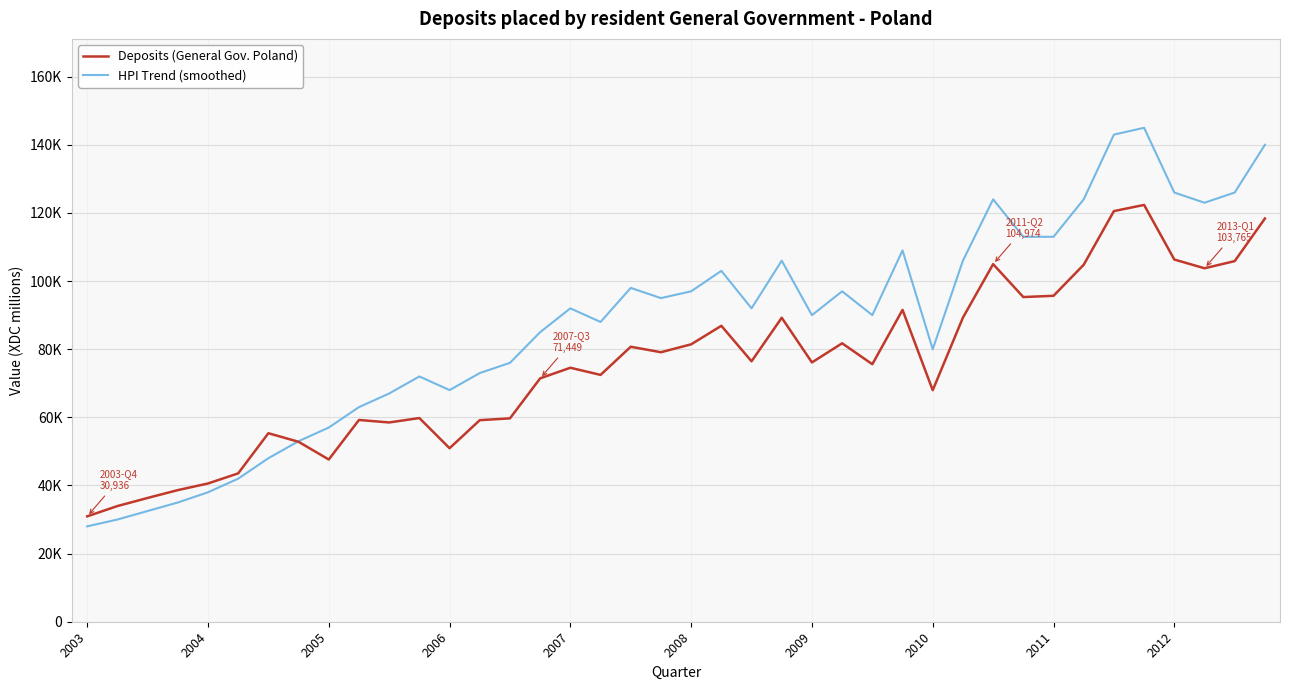

True or false: Deposits (General Gov. Poland) and HPI Trend (smoothed) intersect in this chart.

True